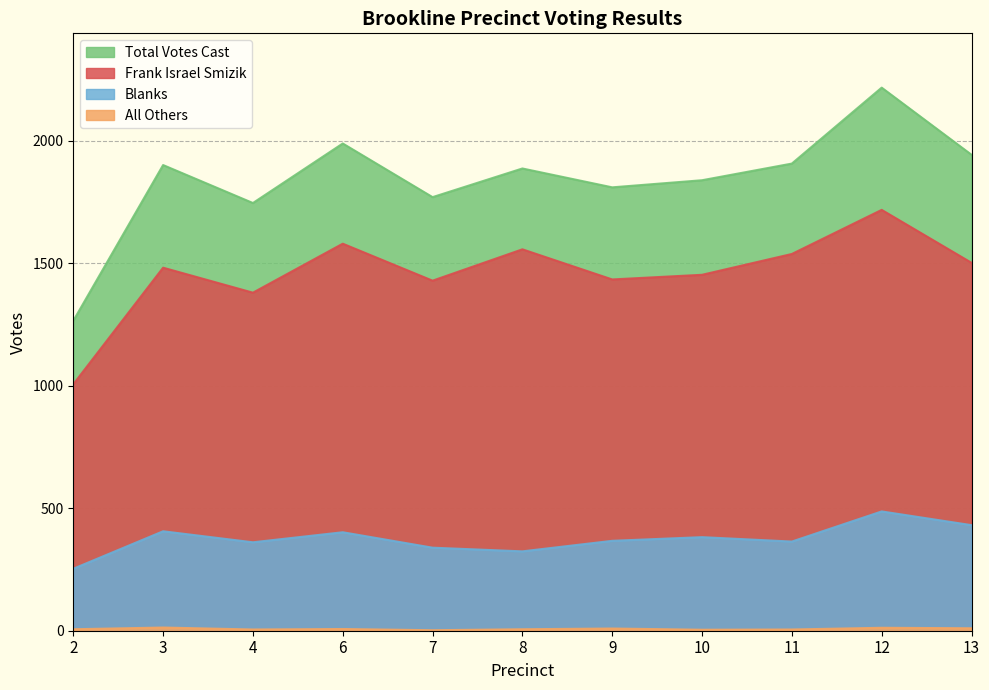

Which category has the highest value in the Total Votes Cast series?

12